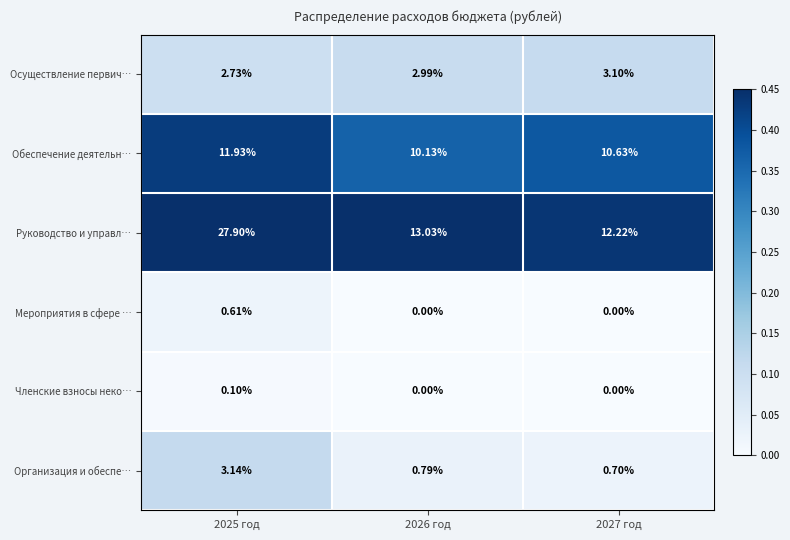

Which series has the widest spread of values?

Руководство и управл…